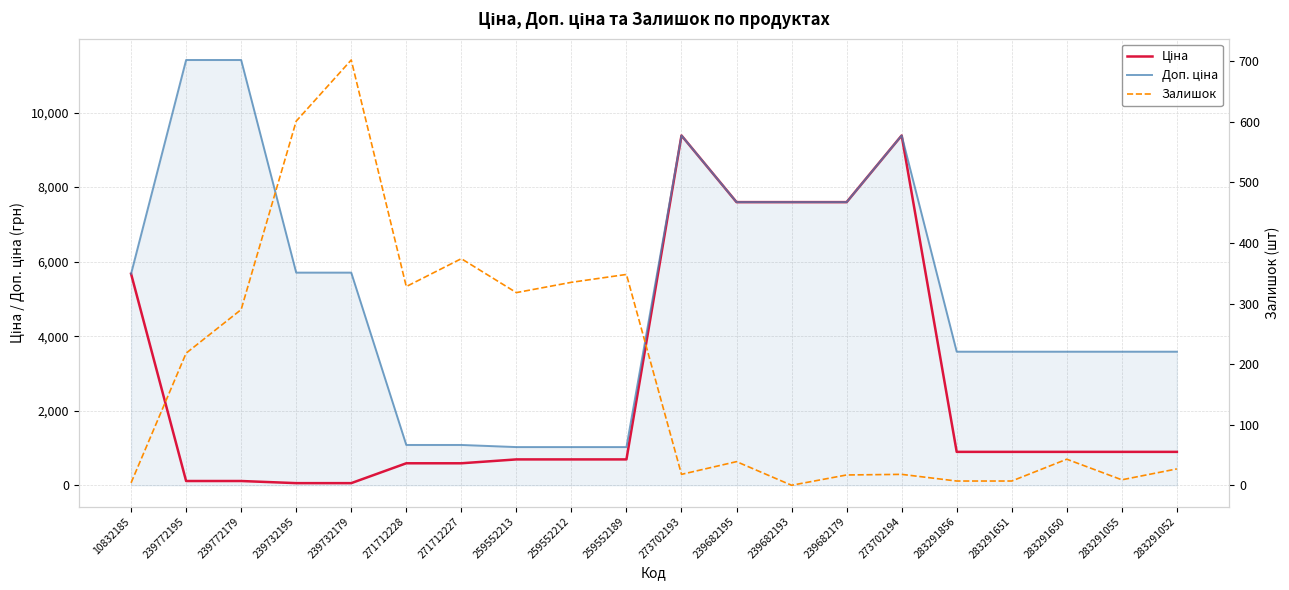

What are all the series names shown in the legend?

Ціна, Доп. ціна, Залишок